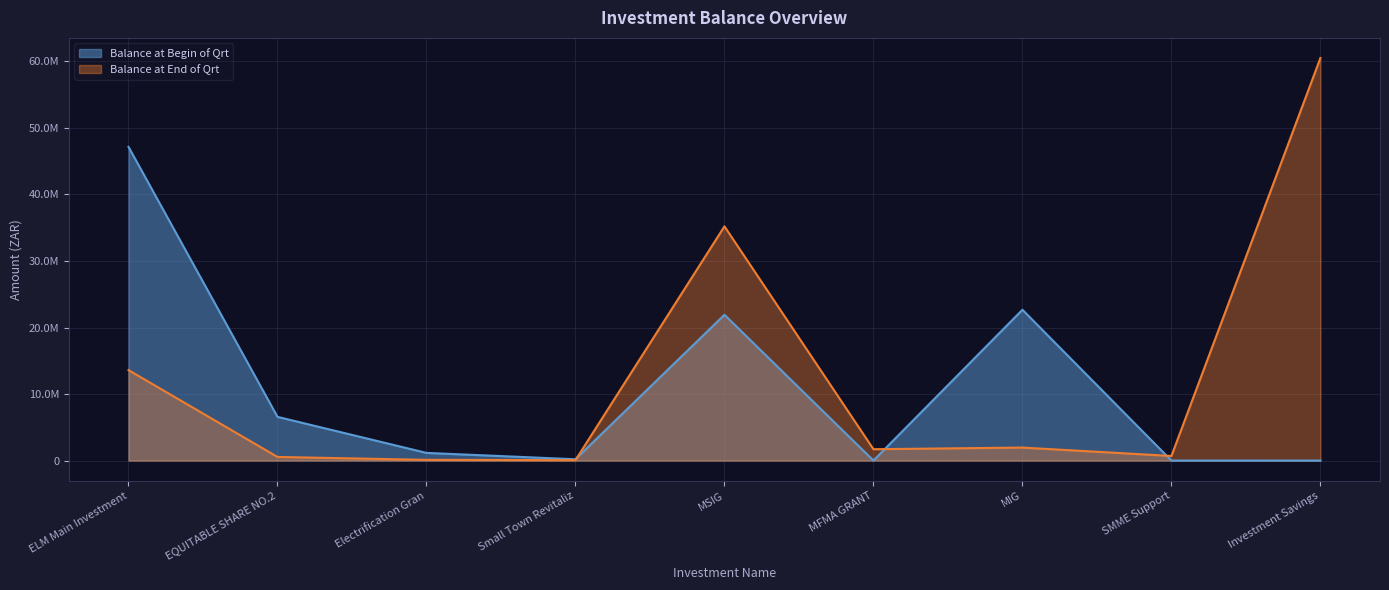

What is the difference between the second highest and minimum values in the Balance at End of Qrt series?

35141694